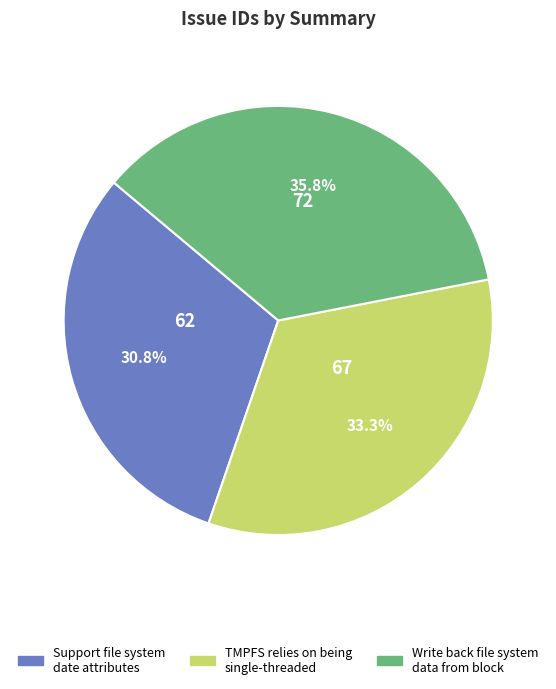

To the nearest percent, what is the difference between the largest and smallest slice percentages?

5%